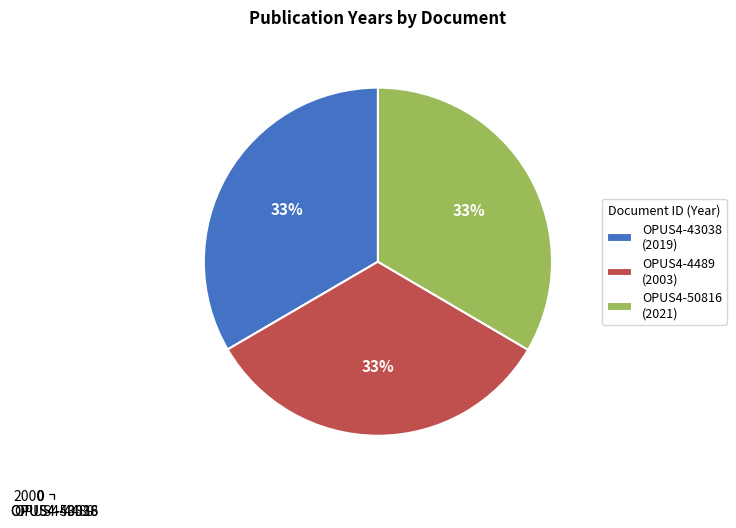

What is the change in value from OPUS4-43038 to OPUS4-50816?

+2